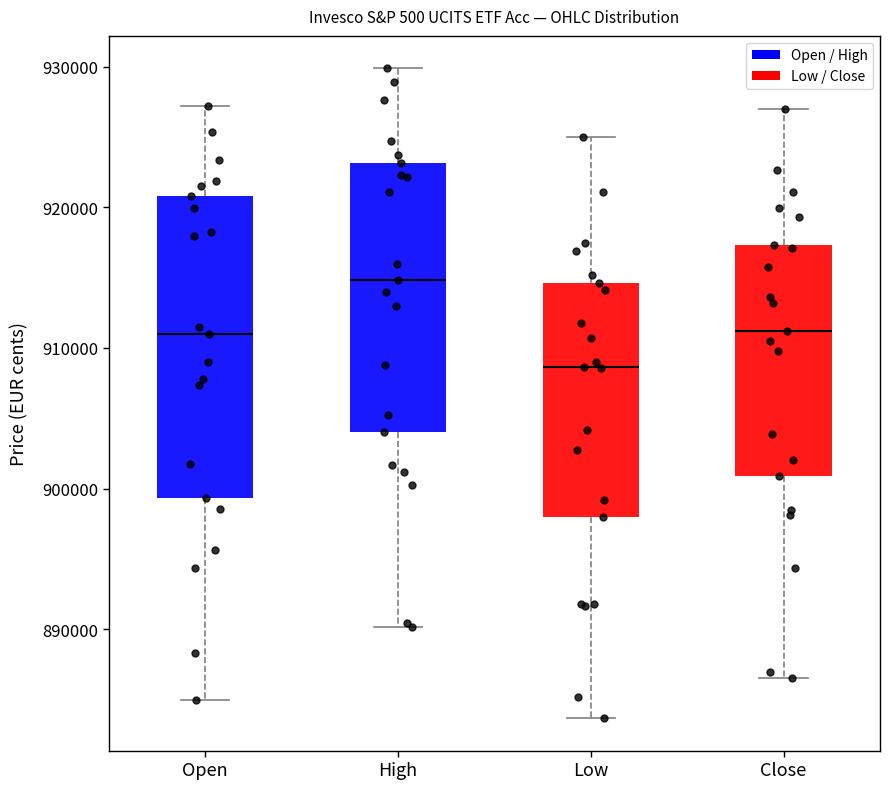

Reading left to right, read every box against the y-axis: the position of its median line, the range the box covers, and the ends of its whiskers. The values are not printed on the chart, so give them approximately, as read against the axis.

Open: median 911000, box 899000 to 921000, whiskers 885000 to 927000
High: median 915000, box 904000 to 923000, whiskers 890000 to 930000
Low: median 909000, box 898000 to 915000, whiskers 884000 to 925000
Close: median 911000, box 901000 to 917000, whiskers 887000 to 927000